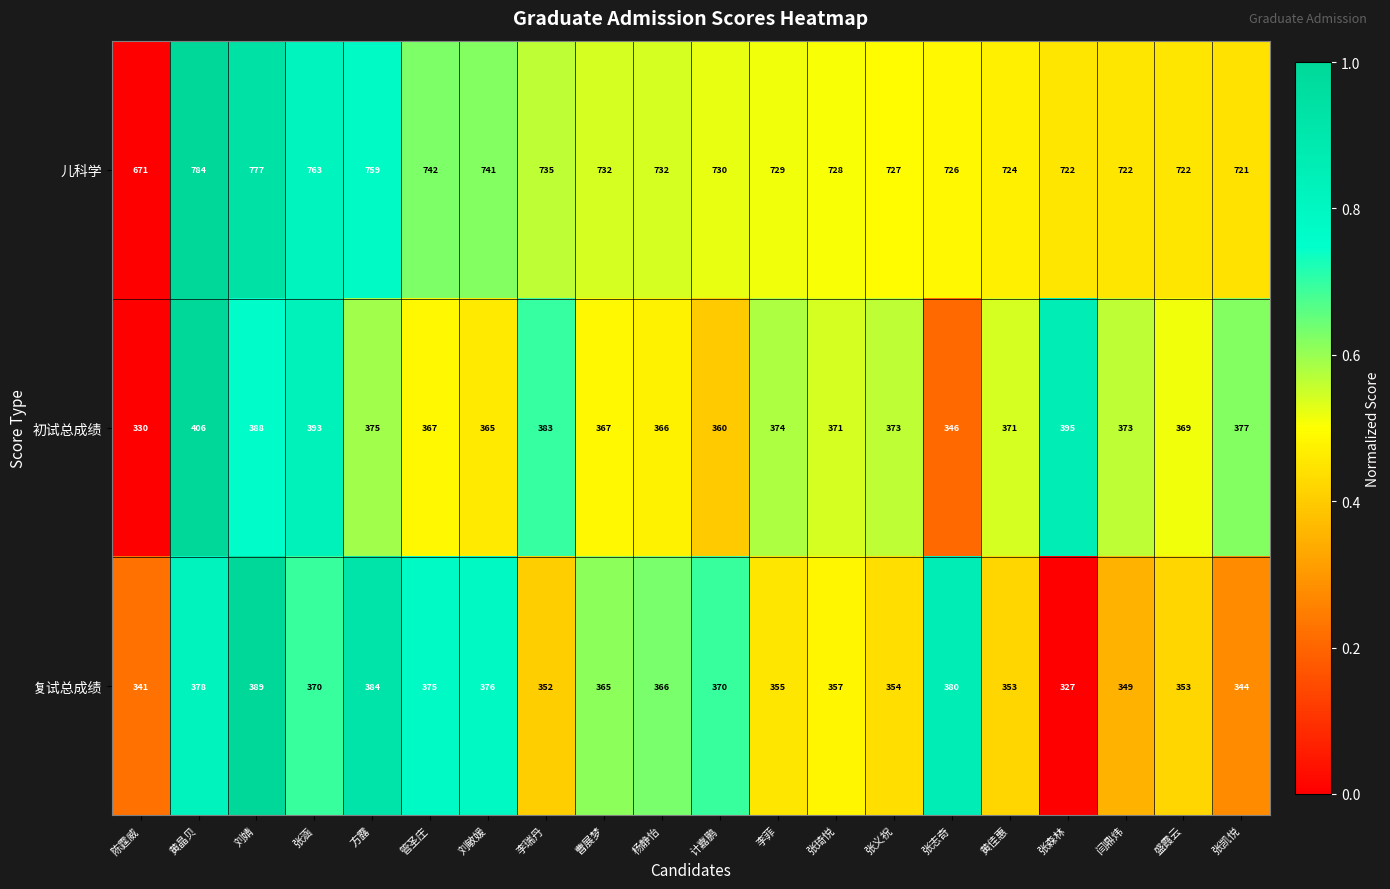

Rank the series by their maximum value, from highest to lowest.

儿科学, 初试总成绩, 复试总成绩